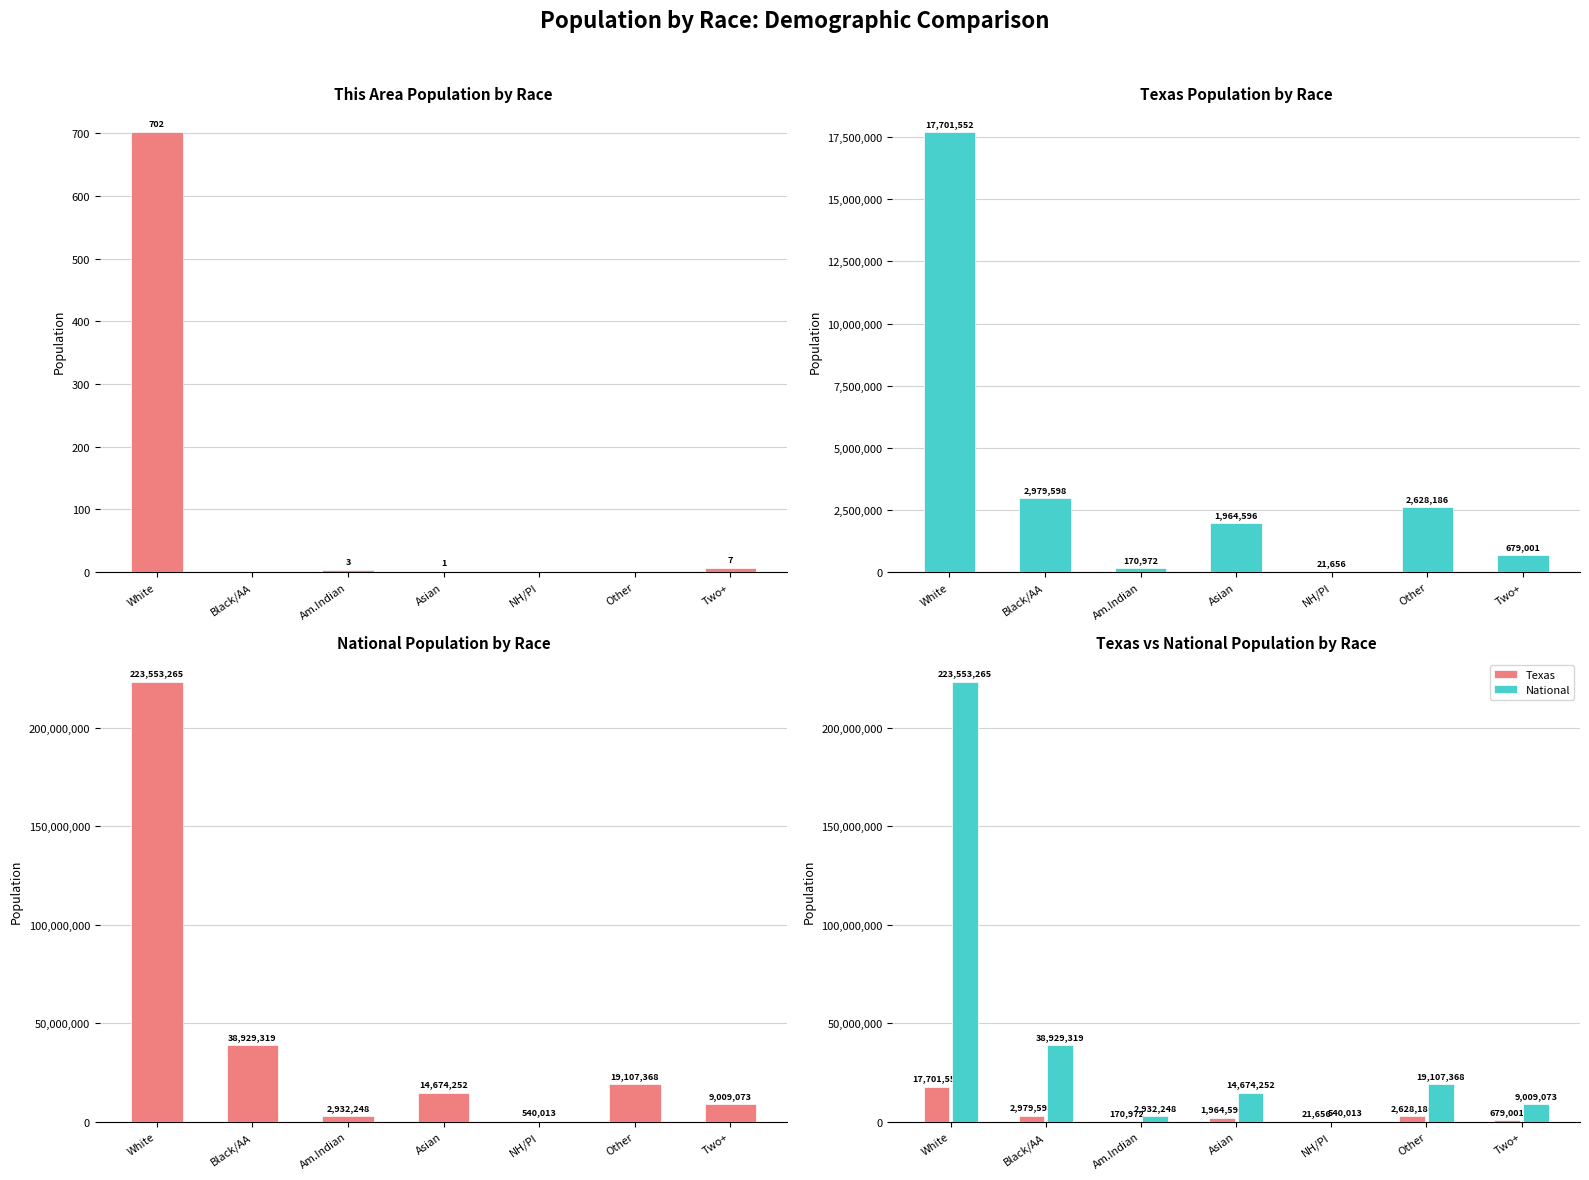

At how many categories does at least one series exceed 18601722?

3